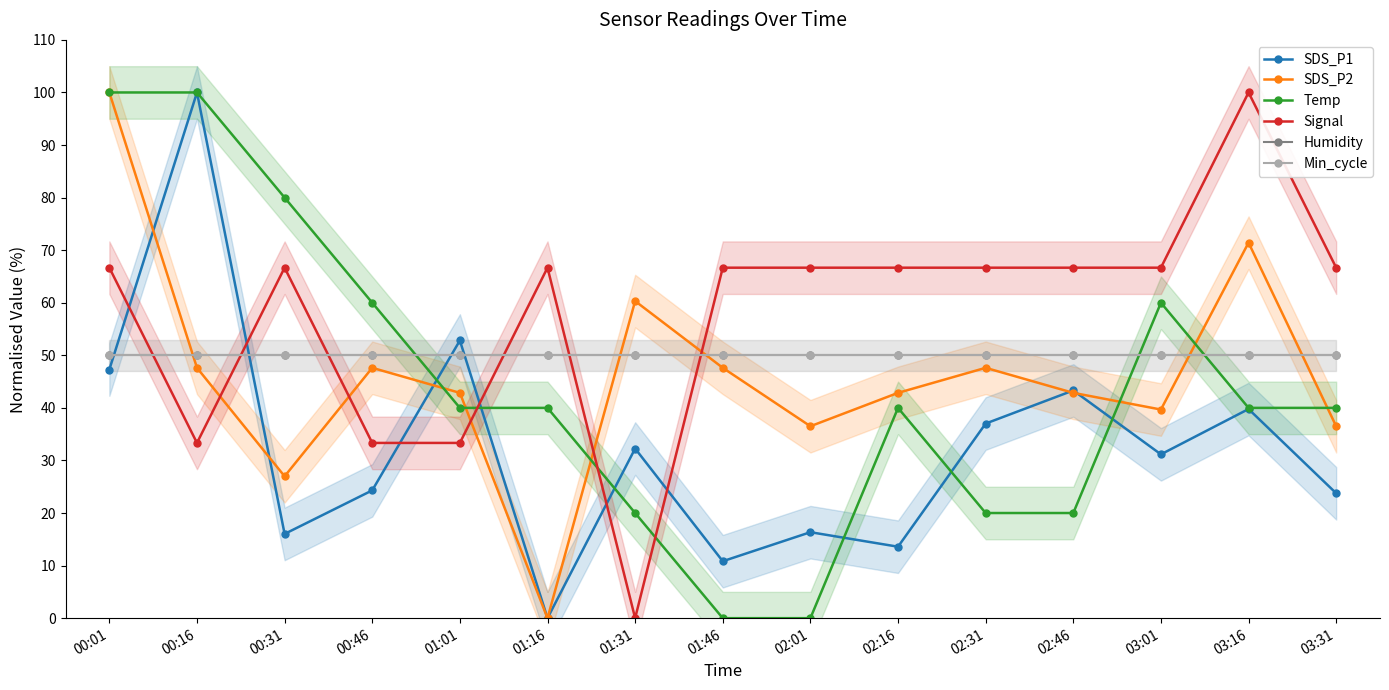

Reading left to right, transcribe all the data shown in this chart.

SDS_P1: 47.3	100.0	16.0	24.3	52.8	0.0	32.3	10.8	16.4	13.6	37.0	43.3	31.2	39.8	23.8
SDS_P2: 100.0	47.6	27.0	47.6	42.9	0.0	60.3	47.6	36.5	42.9	47.6	42.9	39.7	71.4	36.5
Temp: 100.0	100.0	80.0	60.0	40.0	40.0	20.0	0.0	0.0	40.0	20.0	20.0	60.0	40.0	40.0
Signal: 66.7	33.3	66.7	33.3	33.3	66.7	0.0	66.7	66.7	66.7	66.7	66.7	66.7	100.0	66.7
Humidity: 50.0	50.0	50.0	50.0	50.0	50.0	50.0	50.0	50.0	50.0	50.0	50.0	50.0	50.0	50.0
Min_cycle: 50.0	50.0	50.0	50.0	50.0	50.0	50.0	50.0	50.0	50.0	50.0	50.0	50.0	50.0	50.0